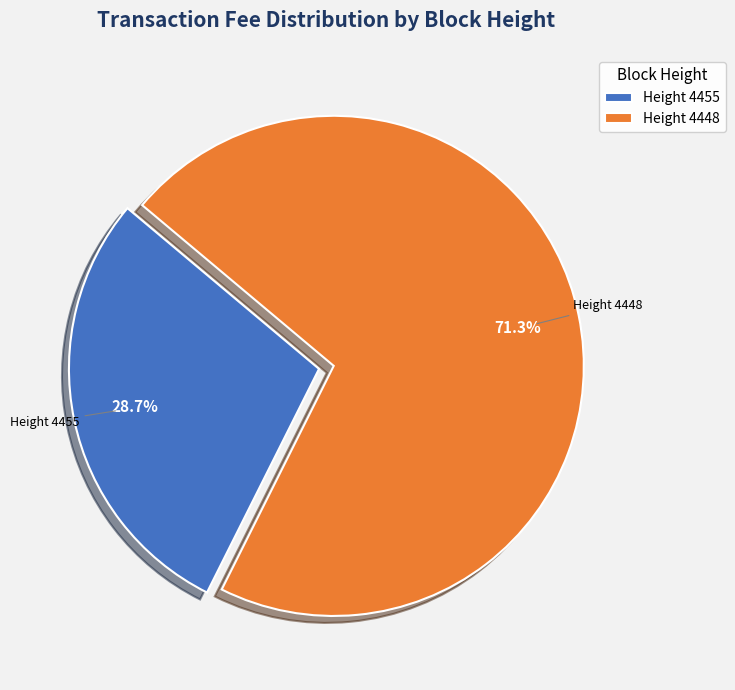

Which category has the biggest portion of the pie?

Height 4448